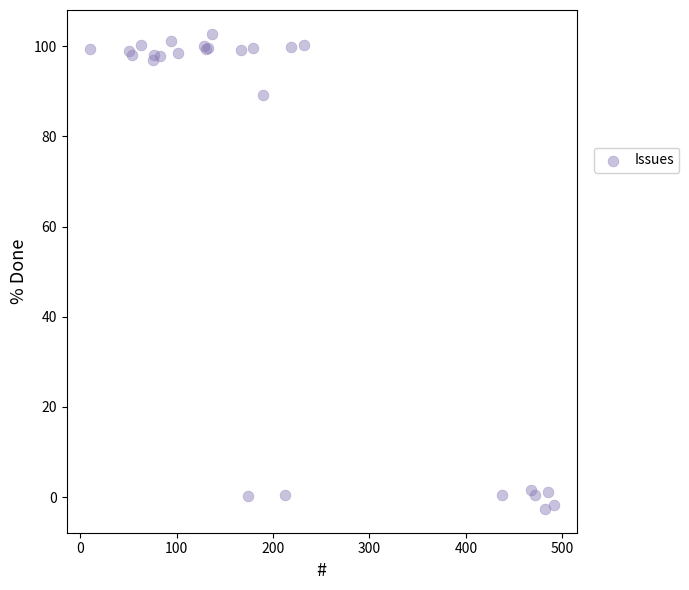

What Y value in the scatter plot is closest to 50?

89.1